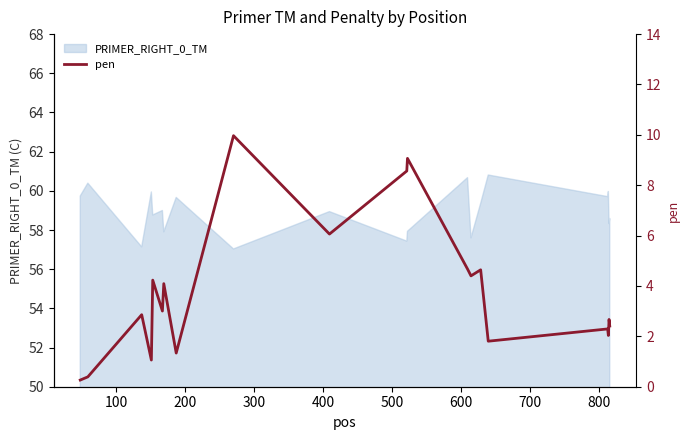

What is the maximum value for PRIMER_RIGHT_0_TM?

60.8